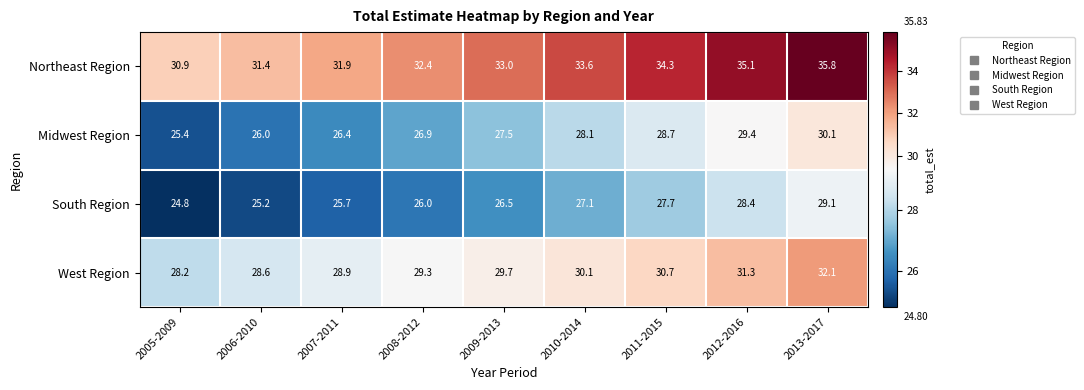

At 2010-2014, list the series in order from smallest to largest.

South Region, Midwest Region, West Region, Northeast Region